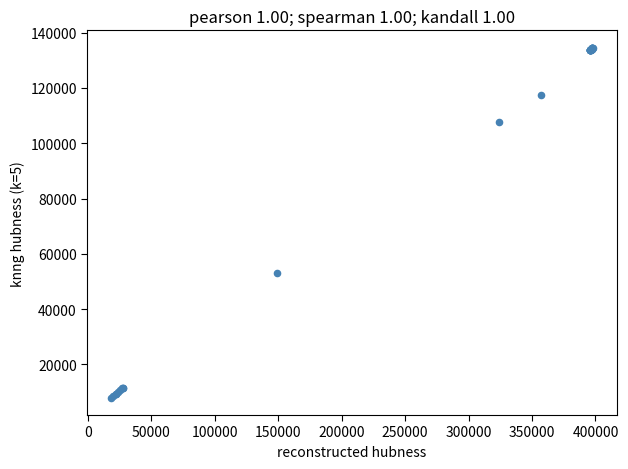

What Y value in the scatter plot is closest to 71272?

53071